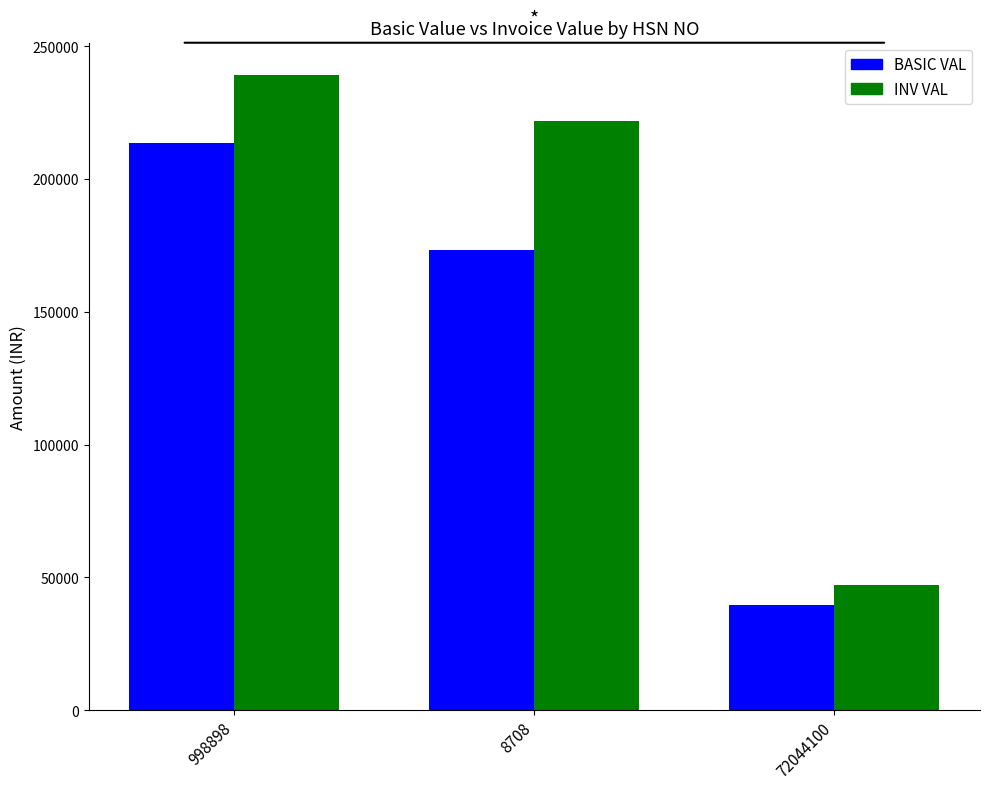

Which series changed the most between 8708 and 72044100?

INV VAL